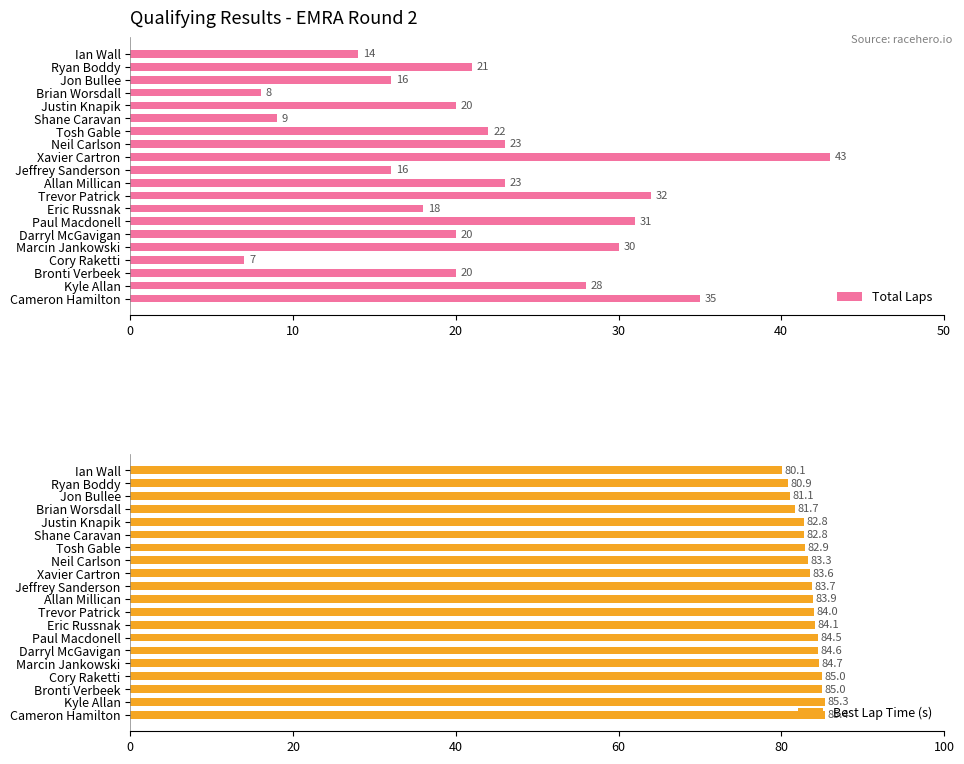

How many bars are there in total?

40